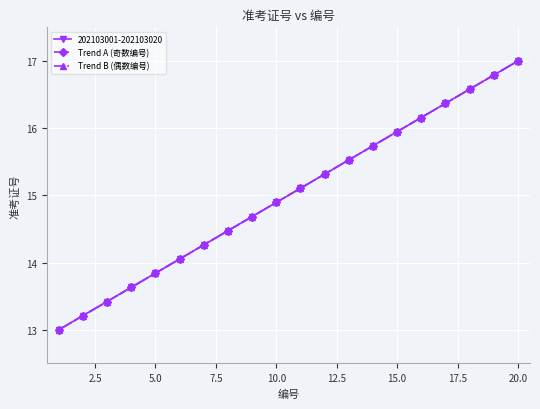

What is the value of the Trend A (奇数编号) point at the 4th from the left?

13.6